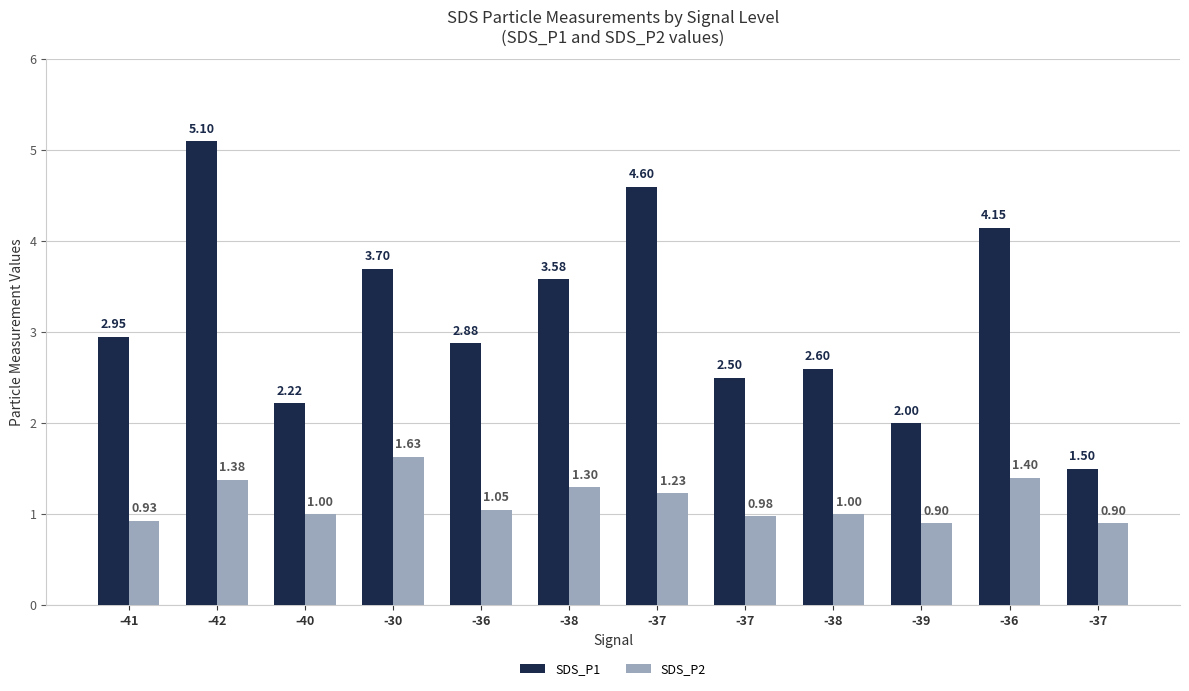

Is it true that SDS_P1 equals 2.8 at -42?

False